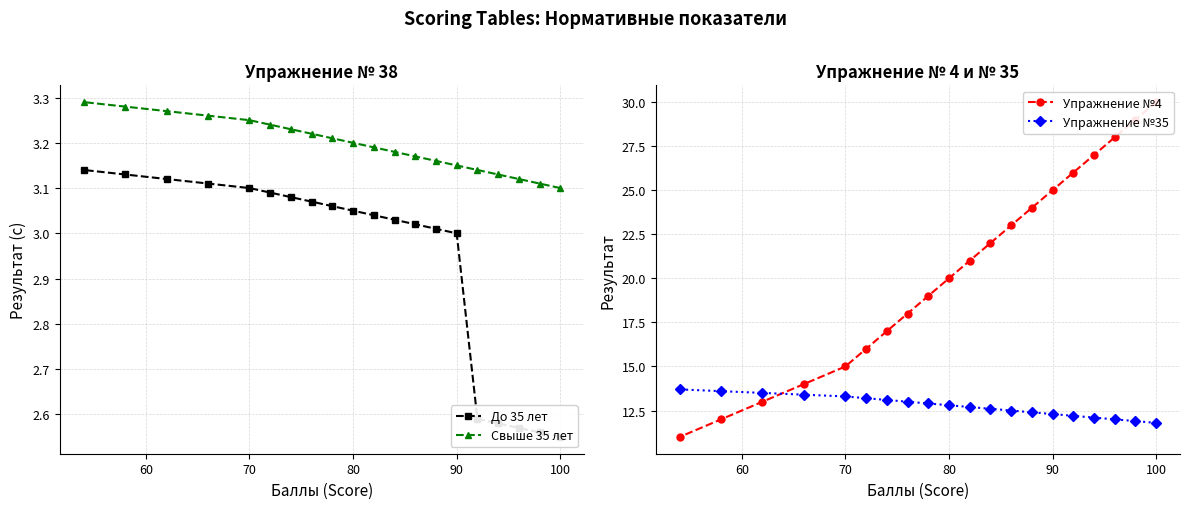

How many Свыше 35 лет values are between 3 and 4?

20